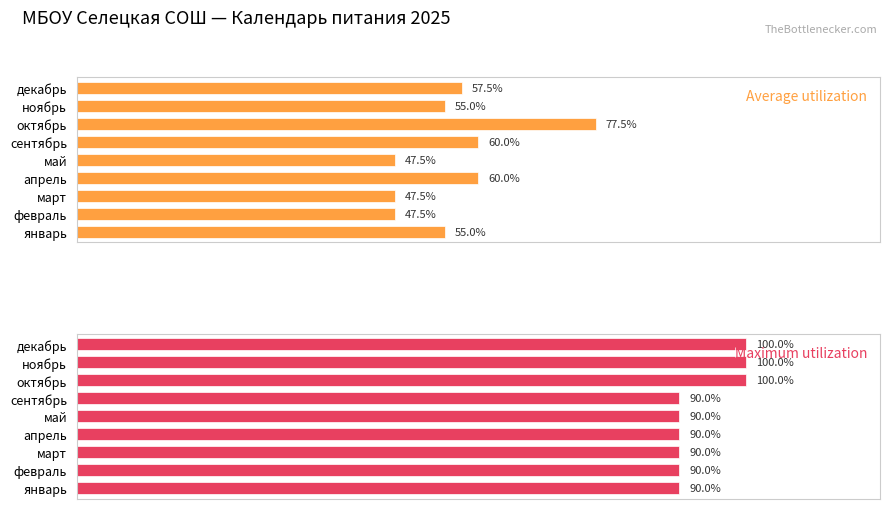

What is the difference between the maximum and second lowest values in the Average utilization series?

30.0